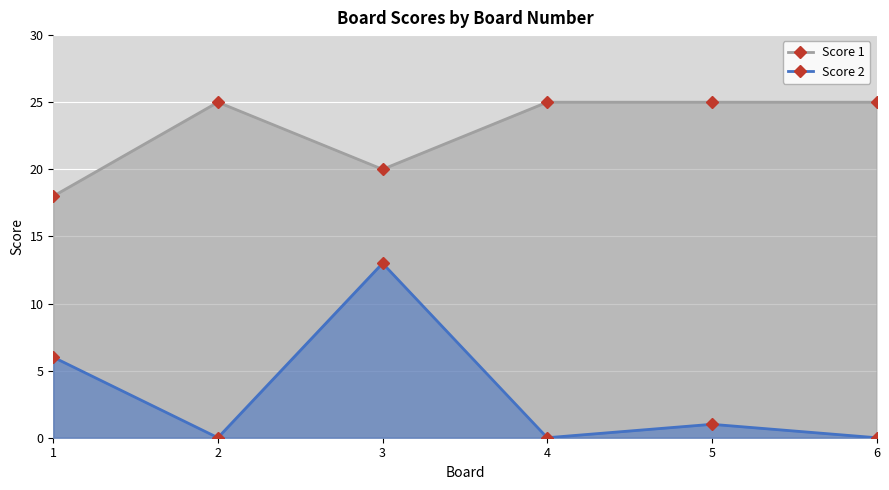

What is the lowest value of the Score 1 series?

18